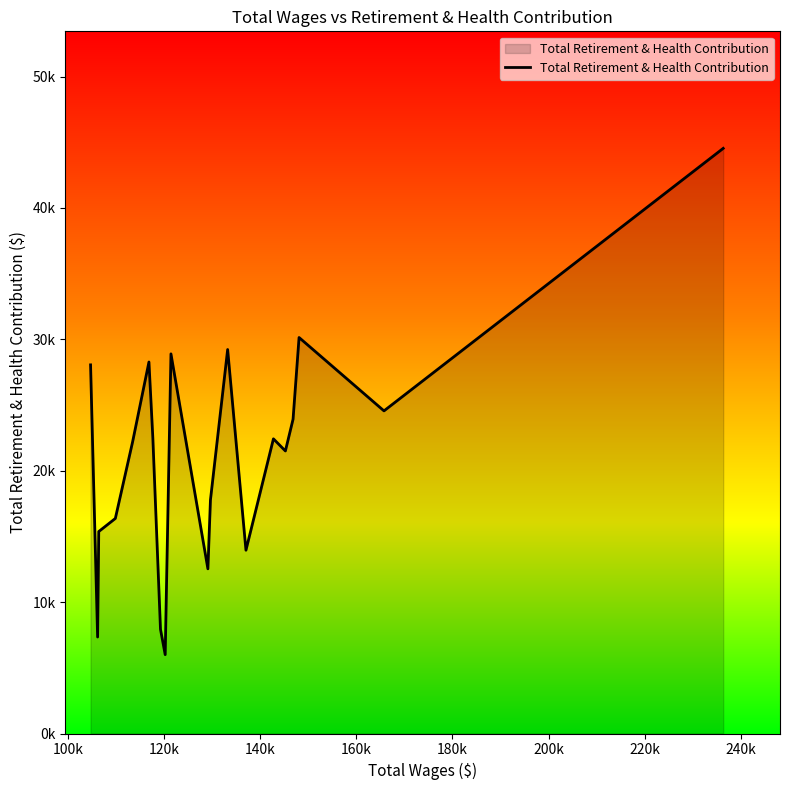

Does the chart display data point markers on the line(s)?

No